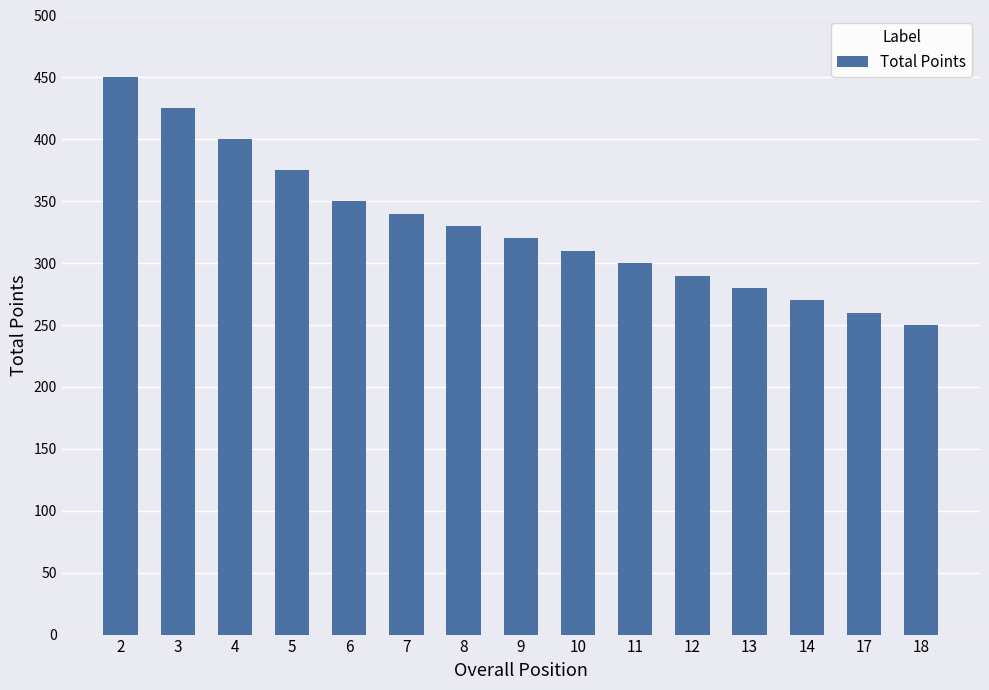

What is the difference between the values at 2 and 3?

25